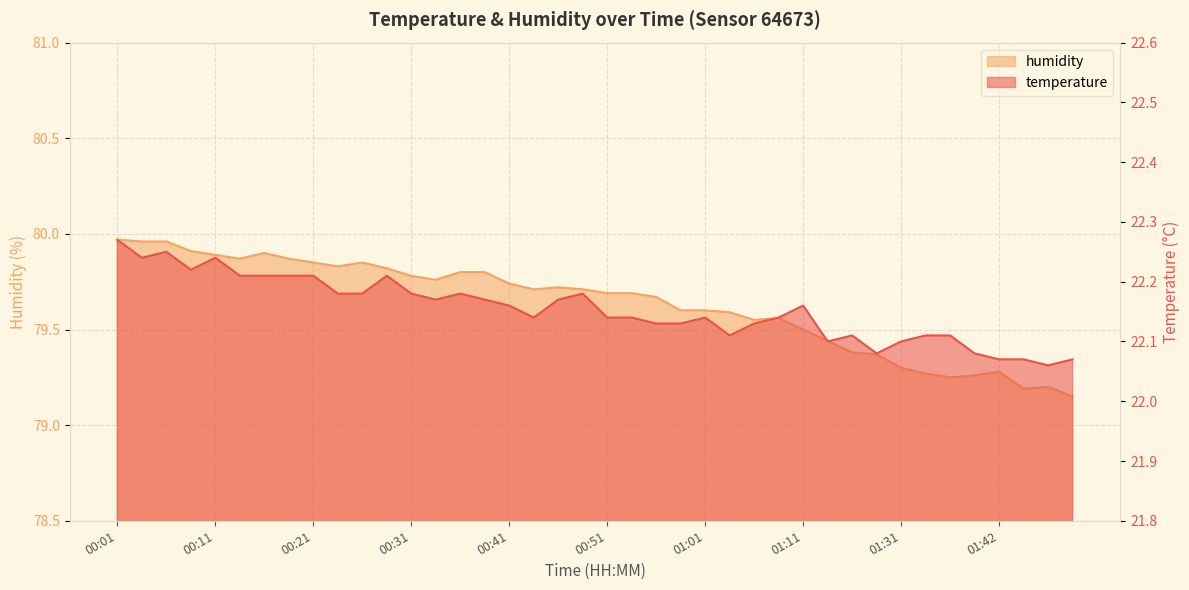

Which series has the largest total across all categories?

humidity